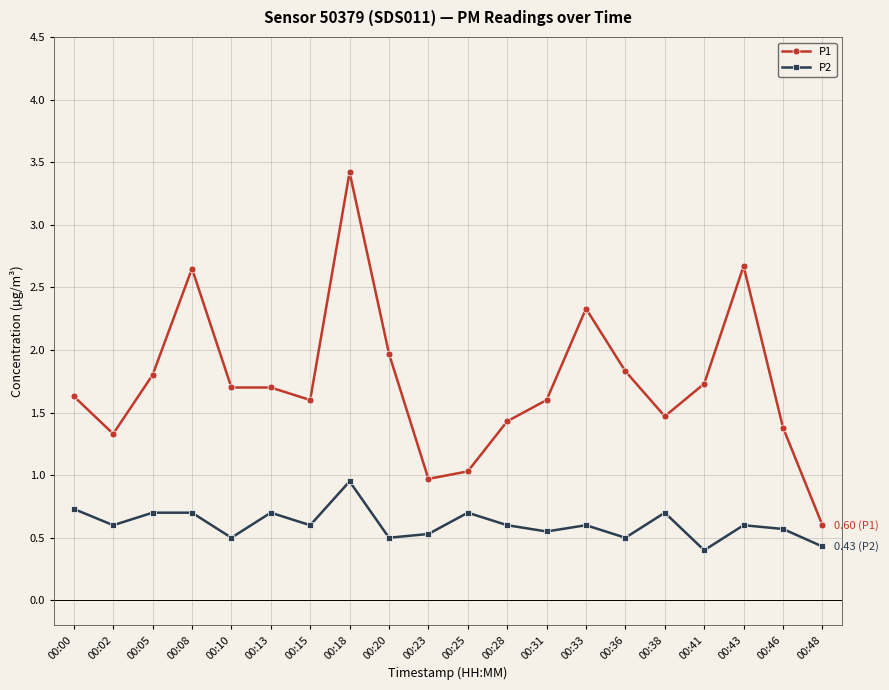

True or false: P1 and P2 intersect in this chart.

False